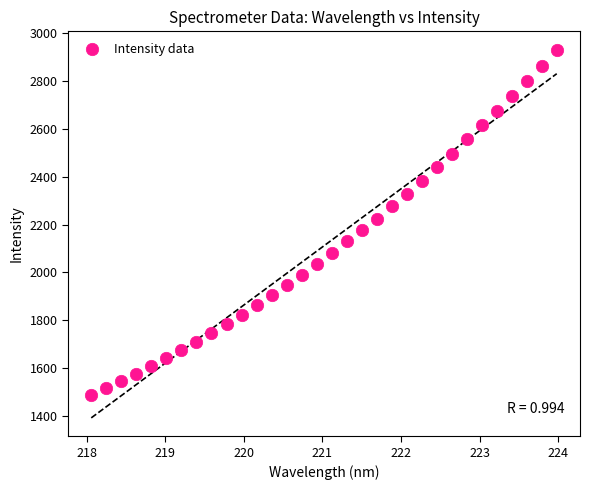

What is the range of Y values (max minus min)?

1444.7